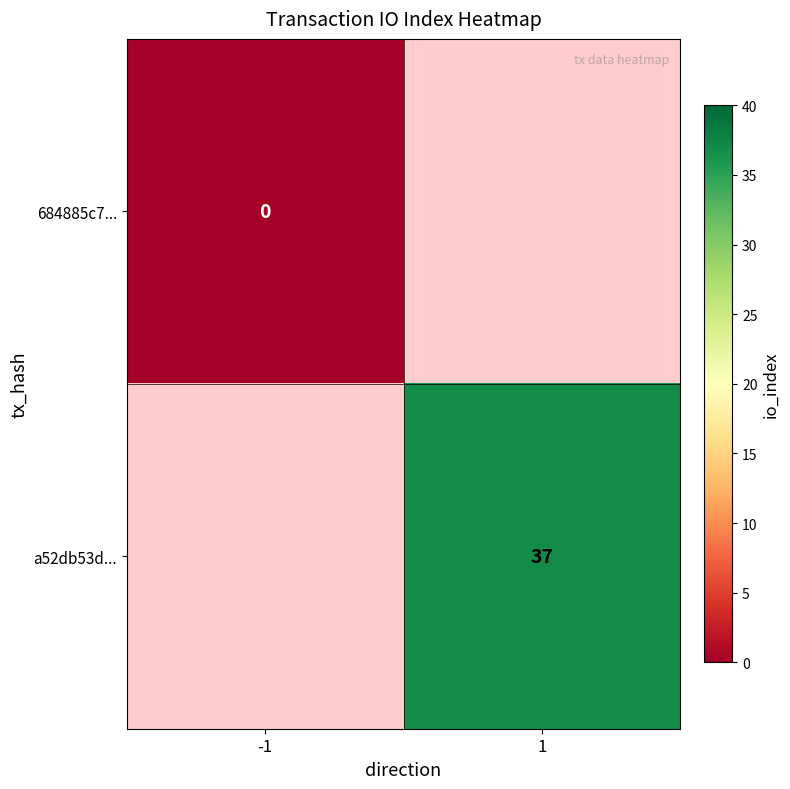

What is the greatest value displayed?

37.0